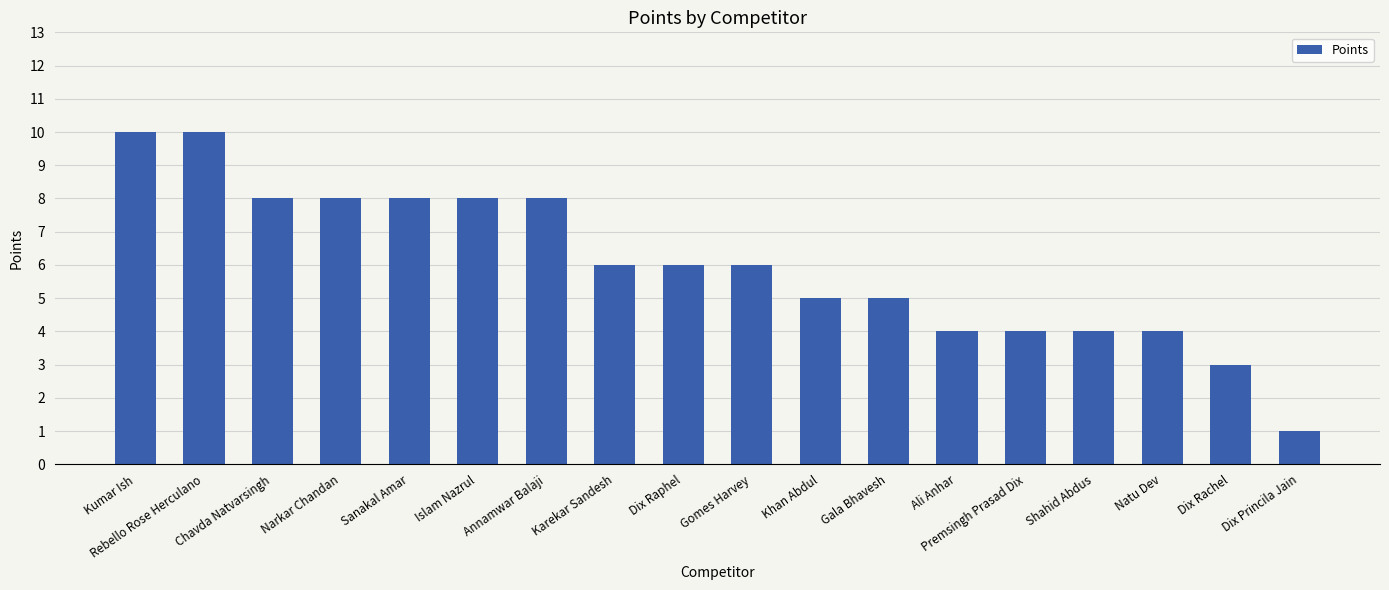

The chart shows a value of 8 at Chavda Natvarsingh. True or false?

True